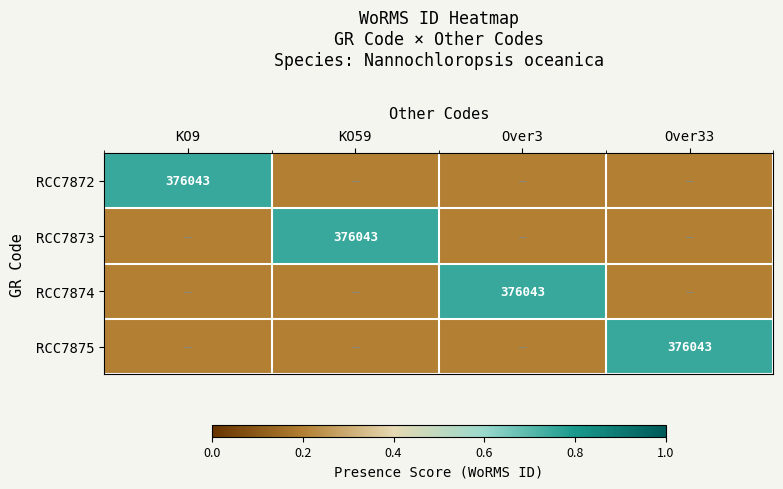

Which has a higher value, KO9 or Over3?

KO9